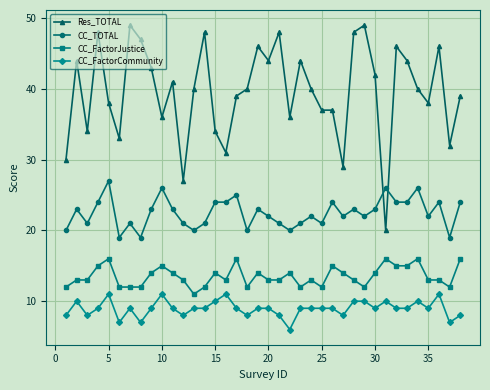

What is the value of the Res_TOTAL point at the 30th from the left?

42